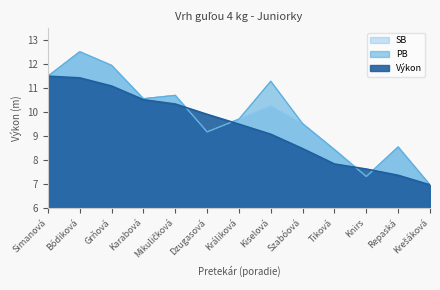

What is the value of the SB point at the 7th from the left?

9.7